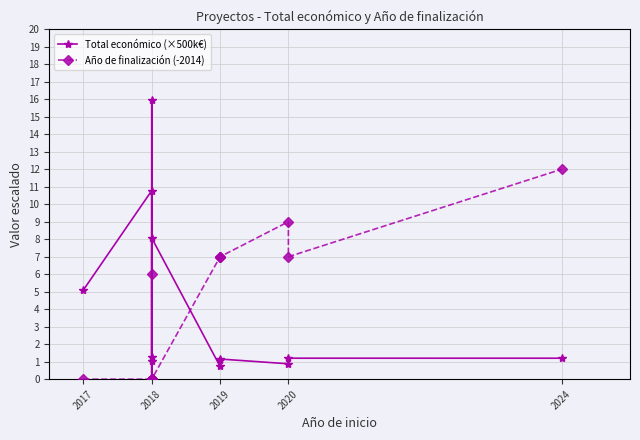

Does the chart display data point markers on the line(s)?

Yes